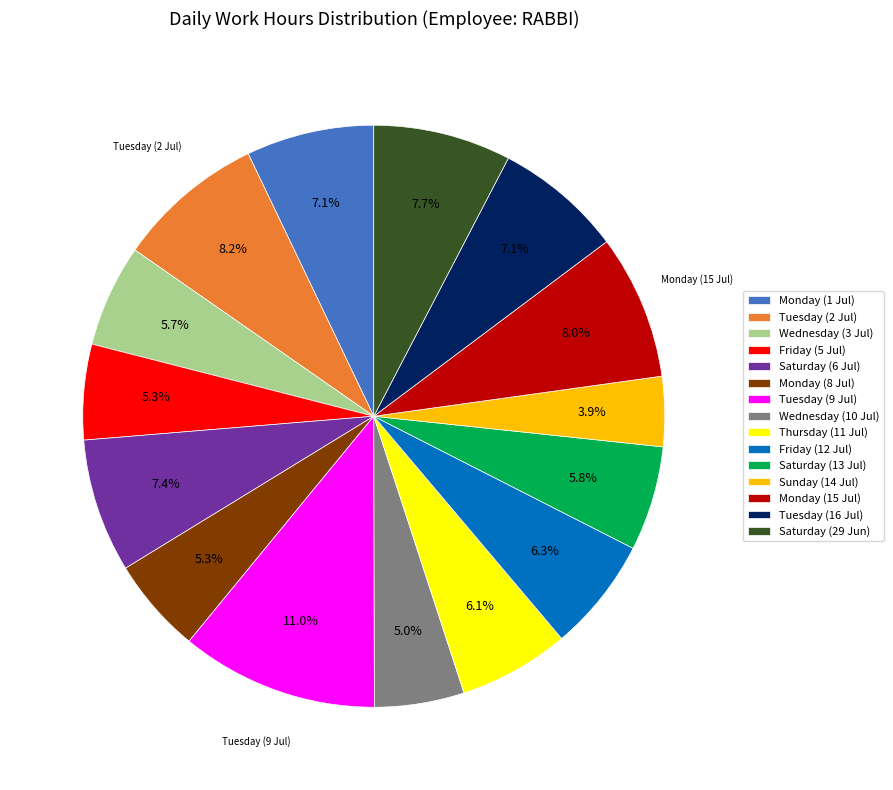

Does any single category account for the majority?

No